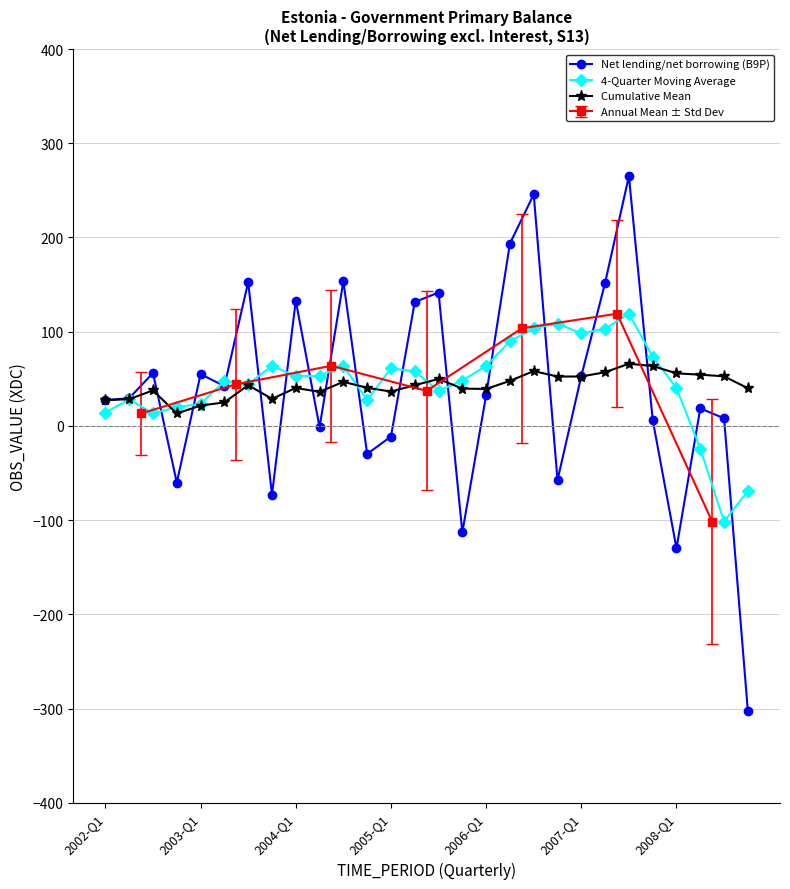

What is the maximum value for 4-Quarter Moving Average?

119.1